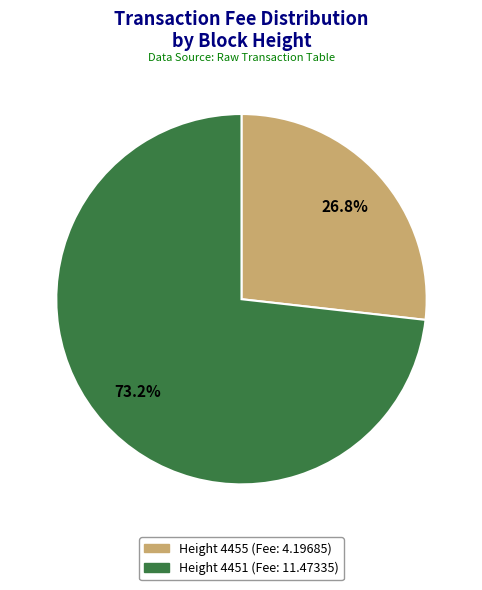

Is there any slice that represents more than half of the pie?

Yes